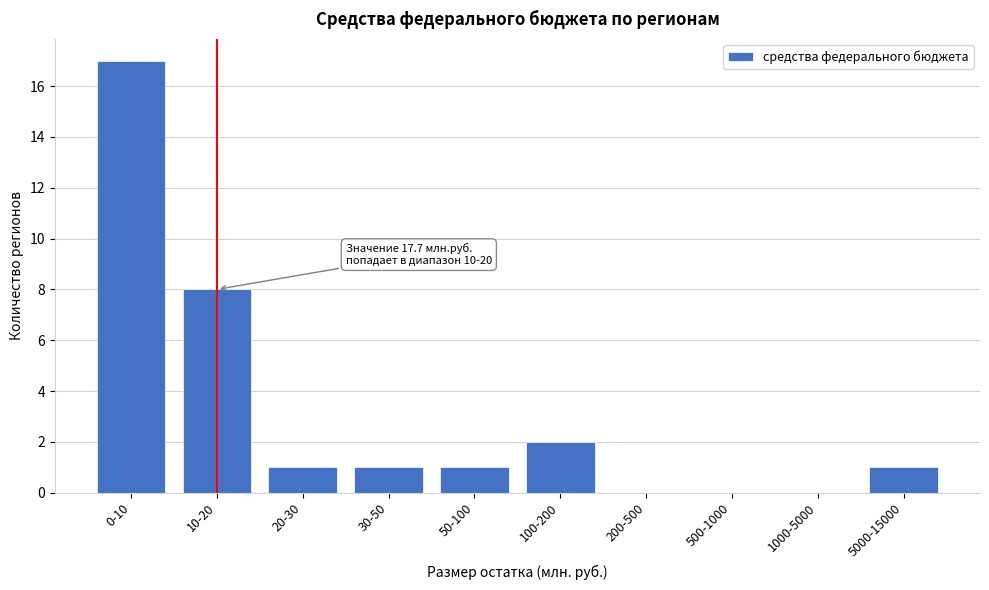

Reading right to left, extract all data points from this chart.

5000-15000=1	1000-5000=0	500-1000=0	200-500=0	100-200=2	50-100=1	30-50=1	20-30=1	10-20=8	0-10=17